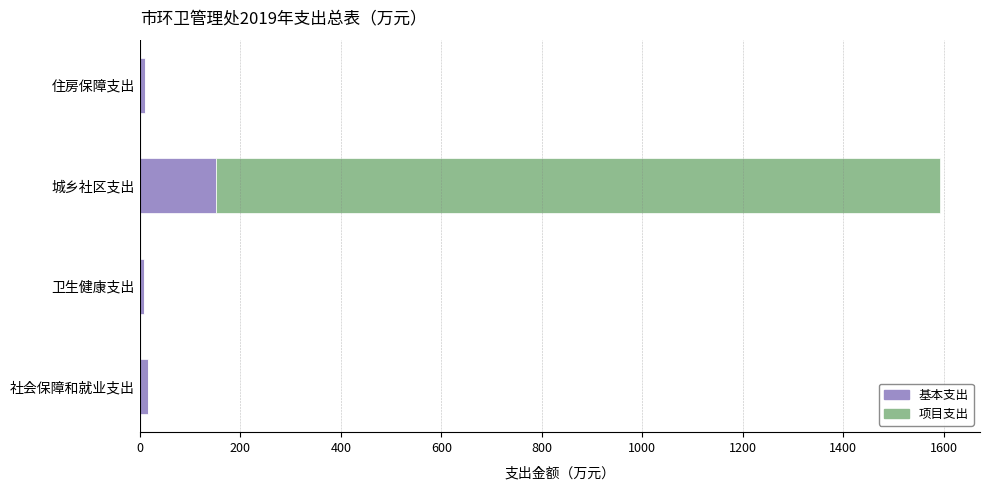

The value of 基本支出 at 城乡社区支出 is 273.8. True or false?

False